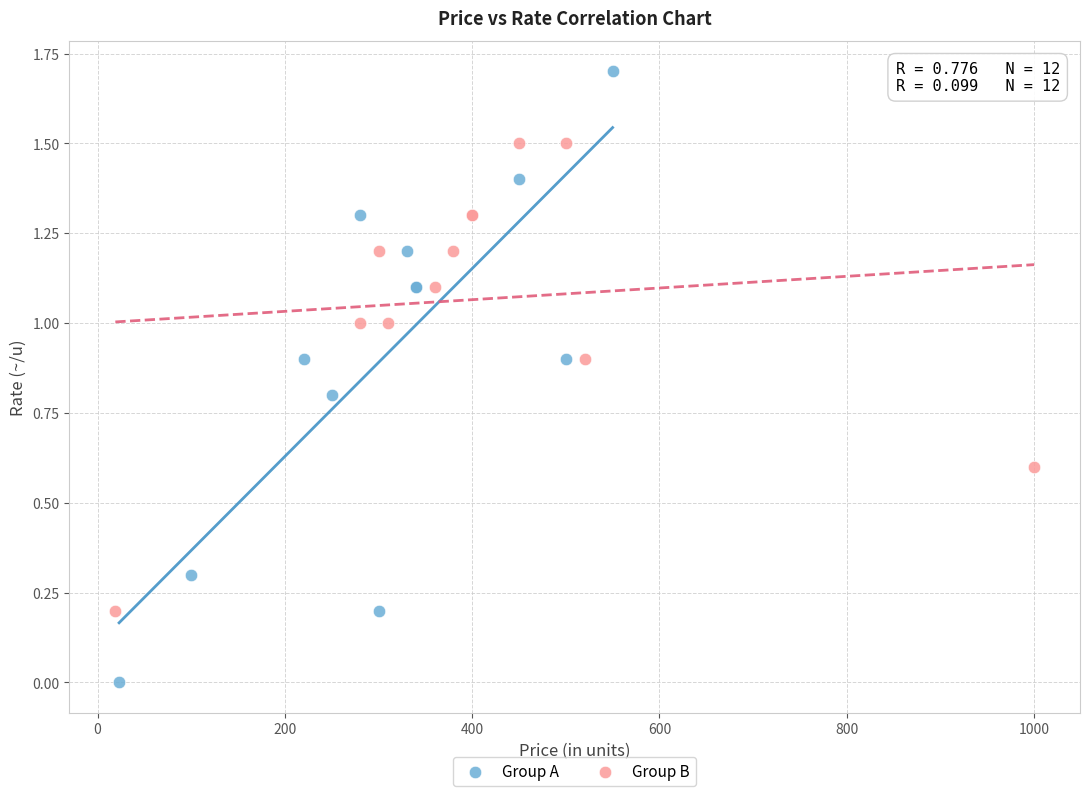

Which series has the largest Y range (max minus min)?

Group A